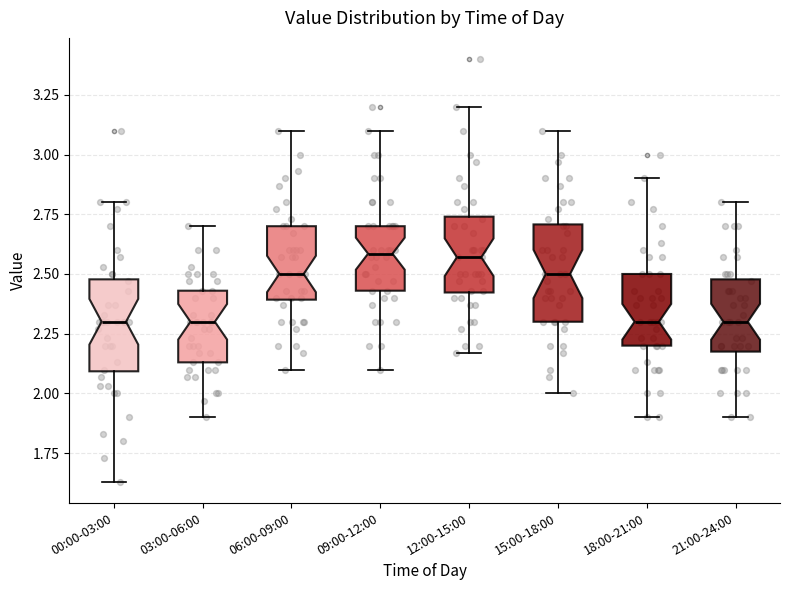

Reading left to right, read every box against the y-axis: the position of its median line, the range the box covers, and the ends of its whiskers. The values are not printed on the chart, so give them approximately, as read against the axis.

00:00-03:00: median 2.30, box 2.10 to 2.50, whiskers 1.65 to 2.80
03:00-06:00: median 2.30, box 2.15 to 2.45, whiskers 1.90 to 2.70
06:00-09:00: median 2.50, box 2.40 to 2.70, whiskers 2.10 to 3.10
09:00-12:00: median 2.60, box 2.45 to 2.70, whiskers 2.10 to 3.10
12:00-15:00: median 2.55, box 2.40 to 2.75, whiskers 2.15 to 3.20
15:00-18:00: median 2.50, box 2.30 to 2.70, whiskers 2.00 to 3.10
18:00-21:00: median 2.30, box 2.20 to 2.50, whiskers 1.90 to 2.90
21:00-24:00: median 2.30, box 2.20 to 2.50, whiskers 1.90 to 2.80